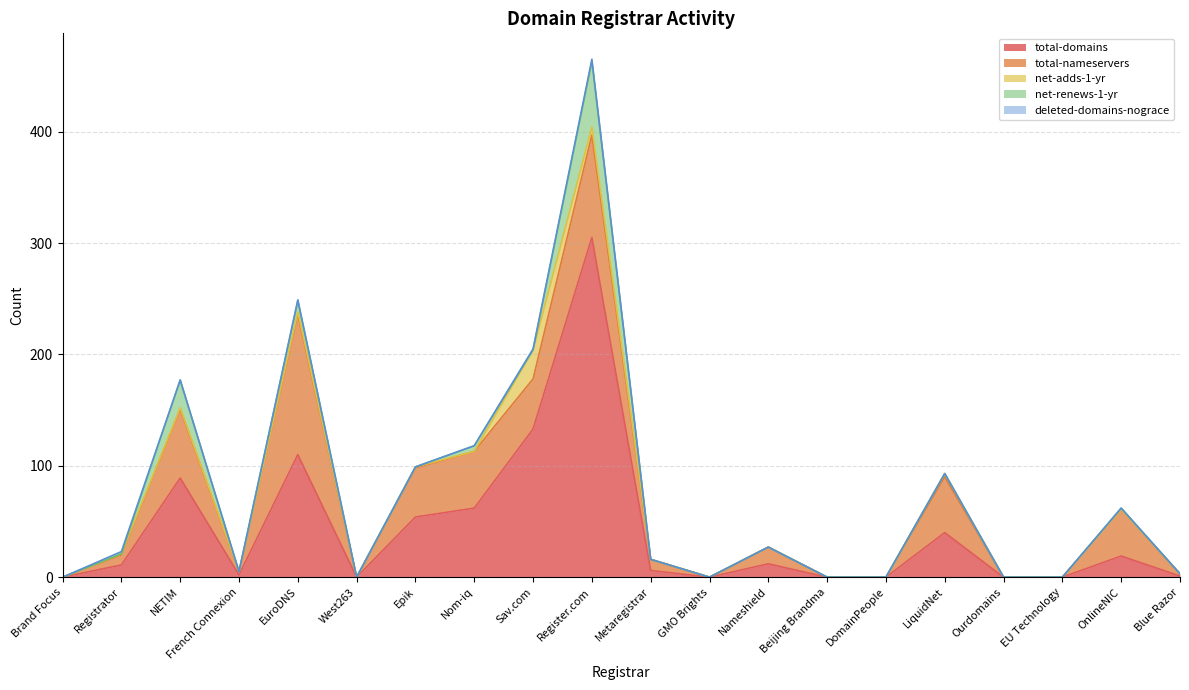

At which category is the sum across all series the highest?

Register.com